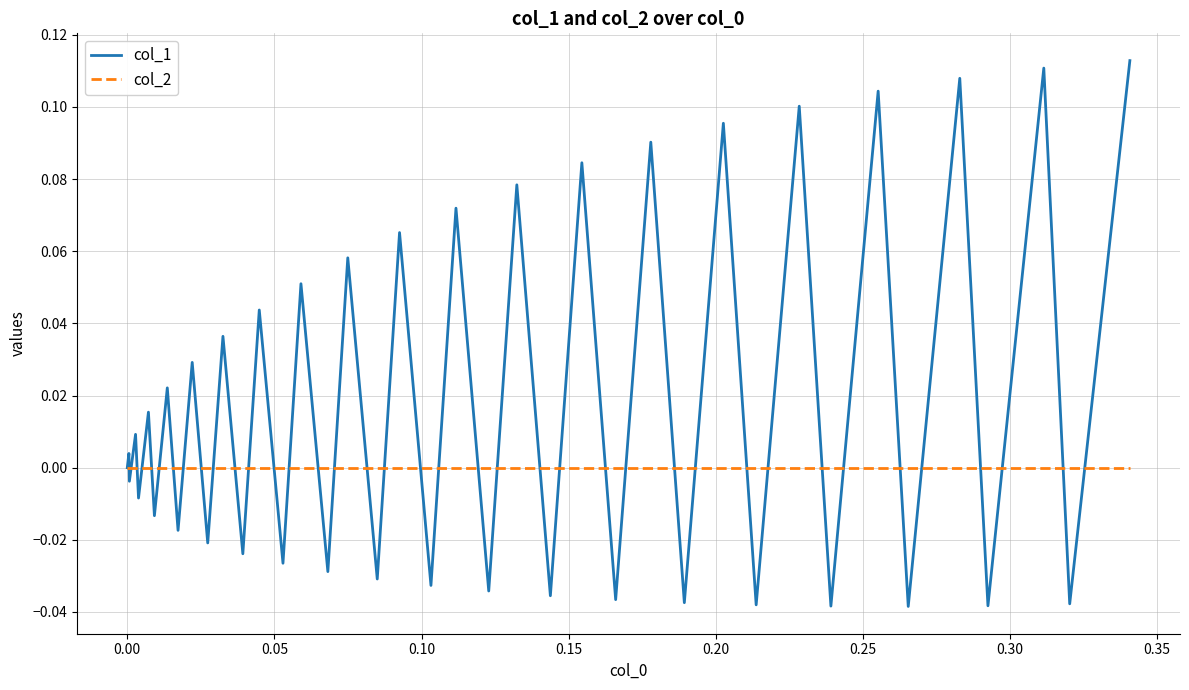

How many lines are shown in the chart?

2